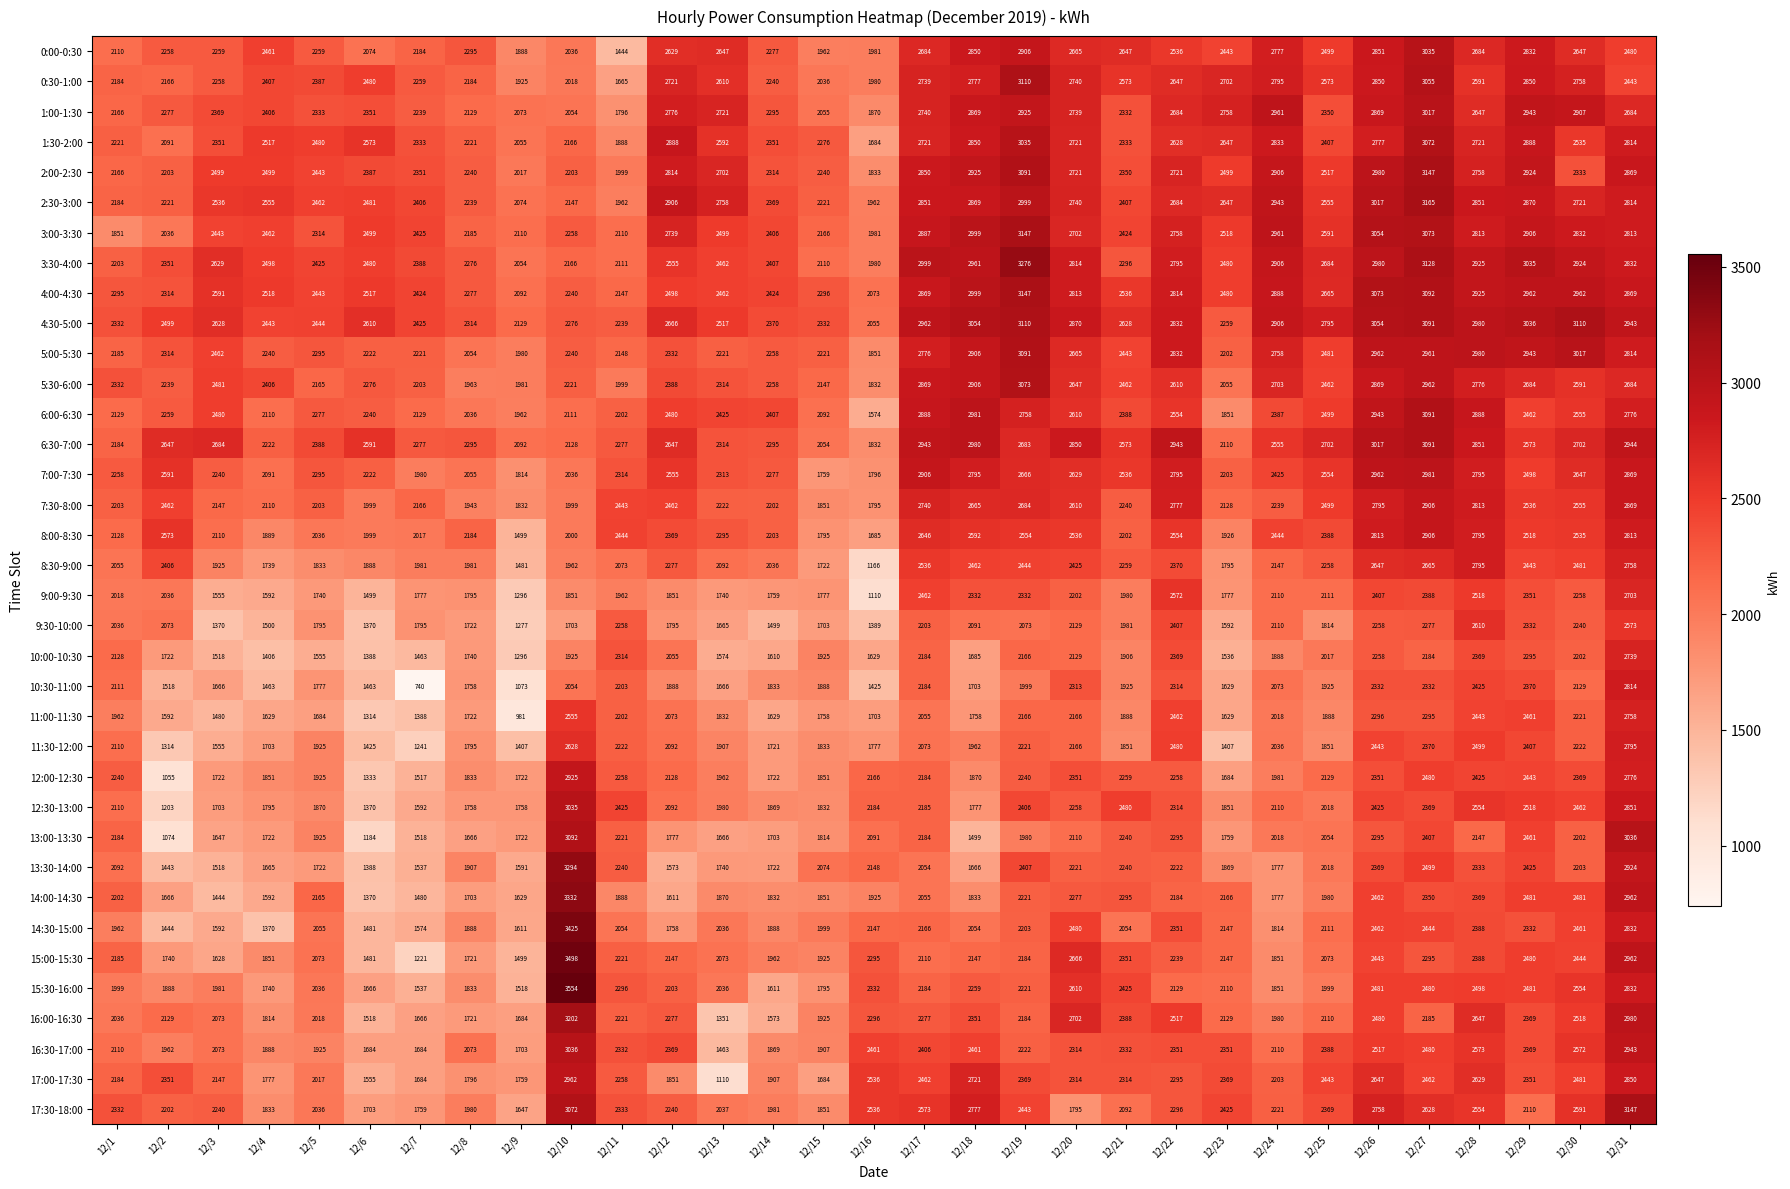

Where is 15:30-16:00 nearest to the value 2536?

12/30